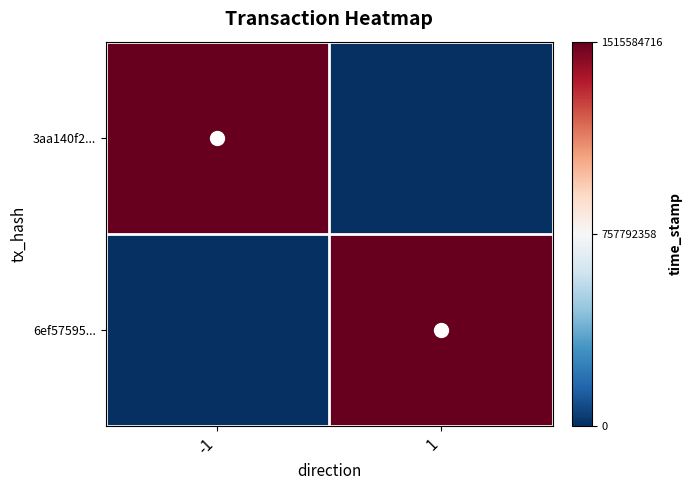

Reading left to right, extract all data points from this chart.

3aa140f2...: -1=1515584716	1=0
6ef57595...: -1=0	1=1515297300